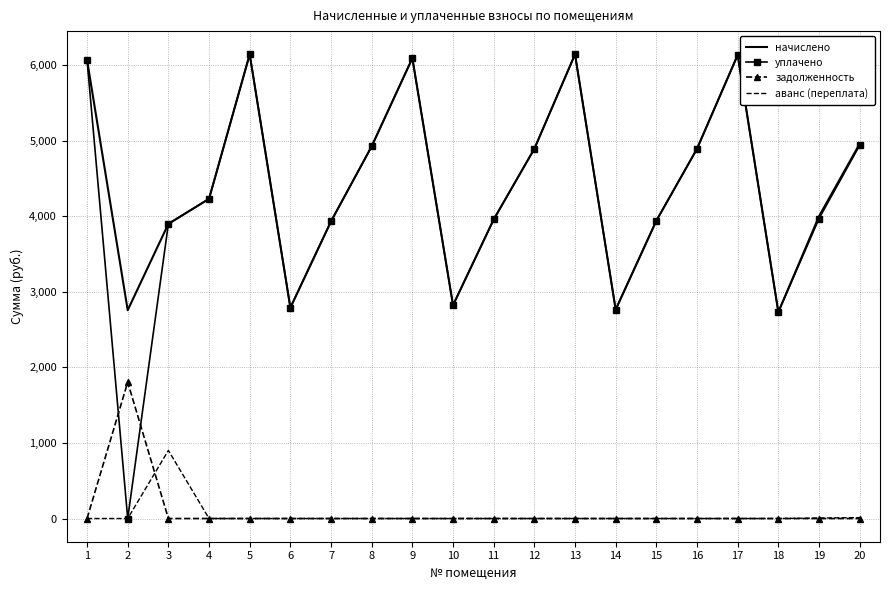

True or false: начислено and аванс (переплата) intersect in this chart.

False